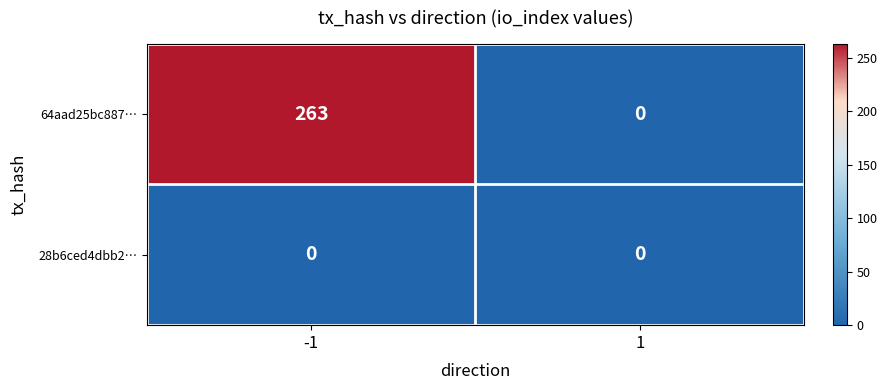

What is the maximum value shown in the chart?

263